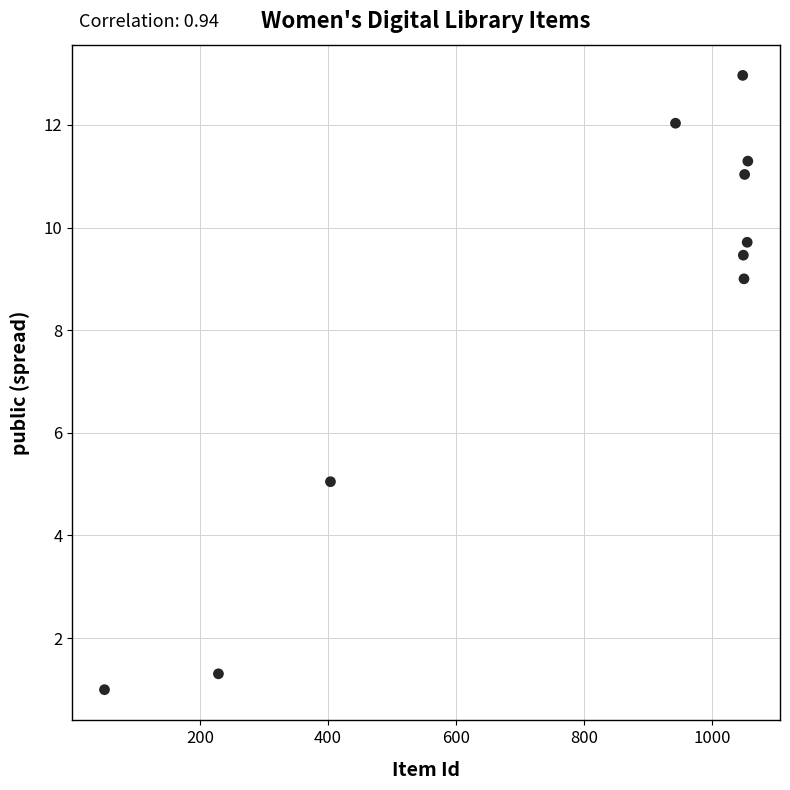

What is the average Y value?

8.3